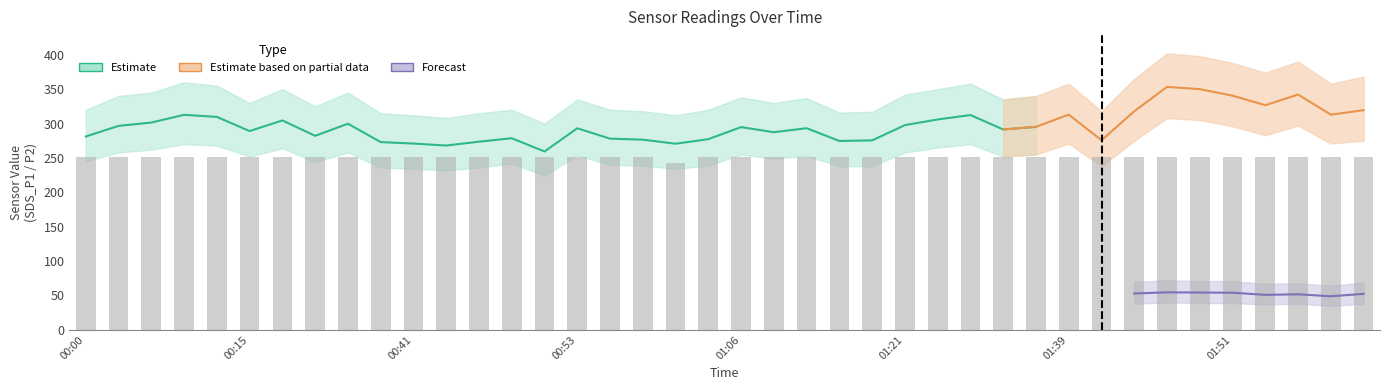

How many values in the SDS_P1 series exceed 294?

20